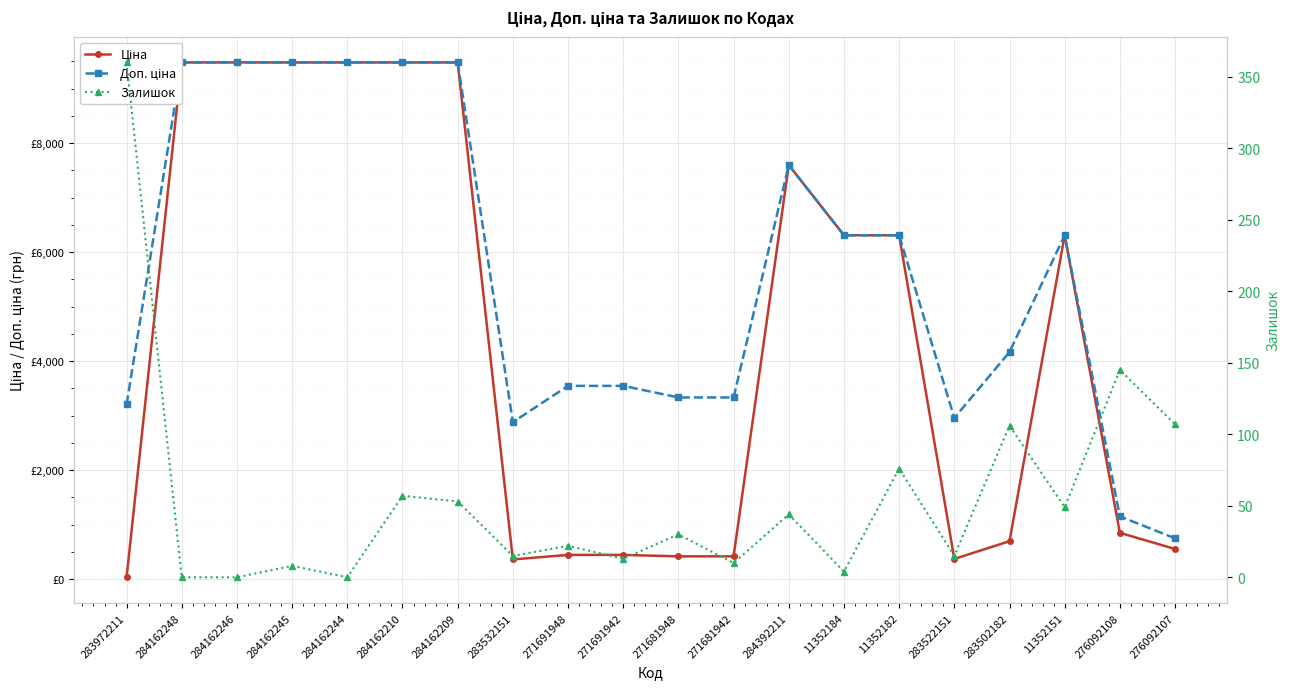

Is it true that Ціна equals 52.0 at 283972211?

False